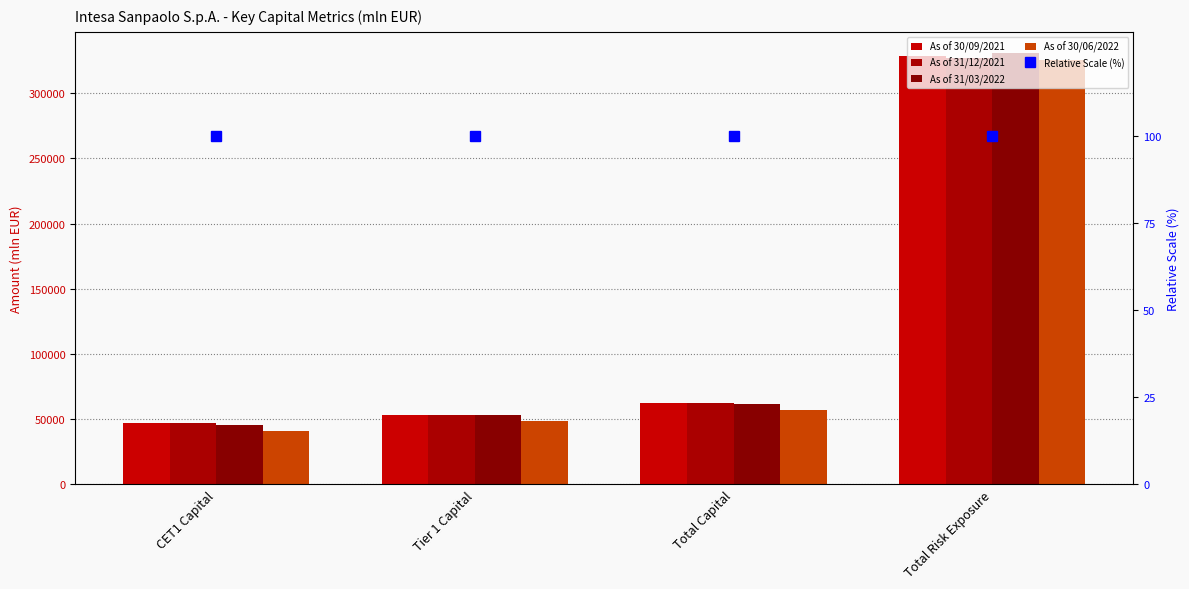

What is the sum of the Relative Scale (%) values at Tier 1 Capital and CET1 Capital?

200.0